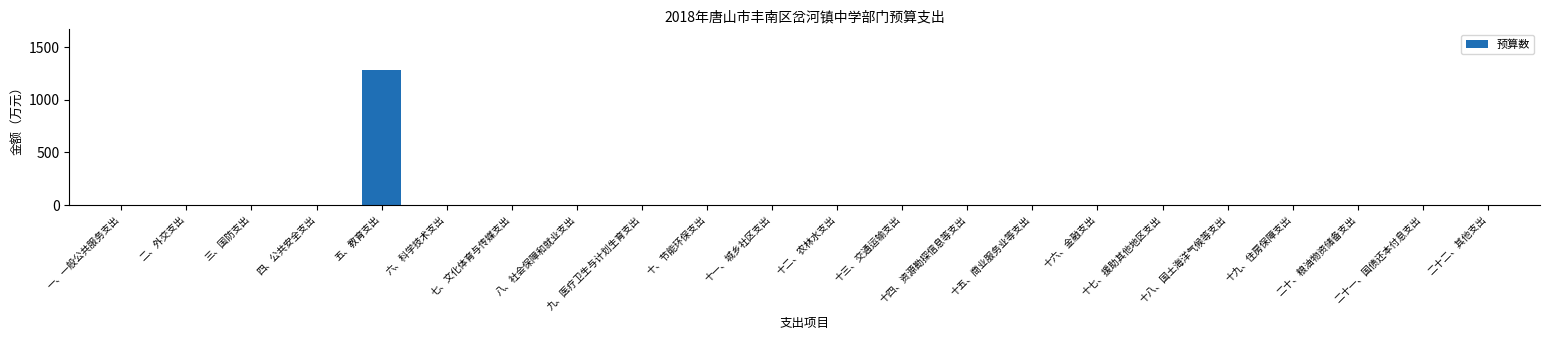

How many data points does each series have?

22